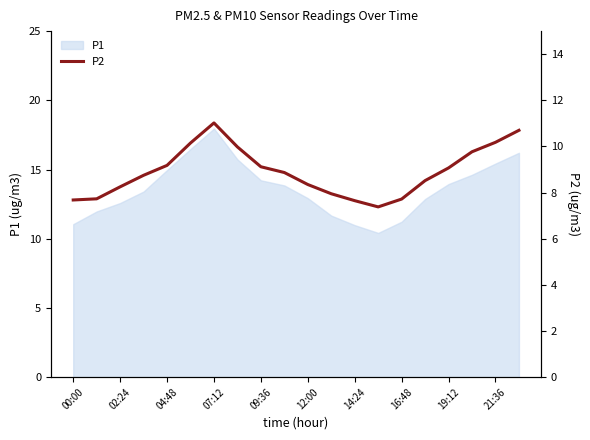

True or false: P1 has a value of 12.6 at 02:24.

True